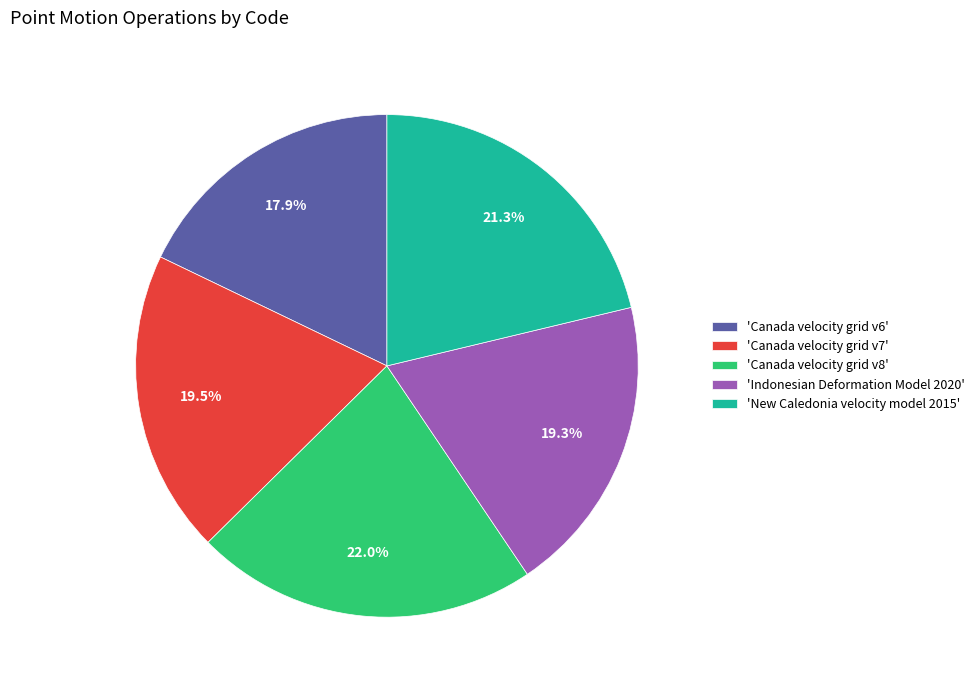

How many segments does this pie chart have?

5